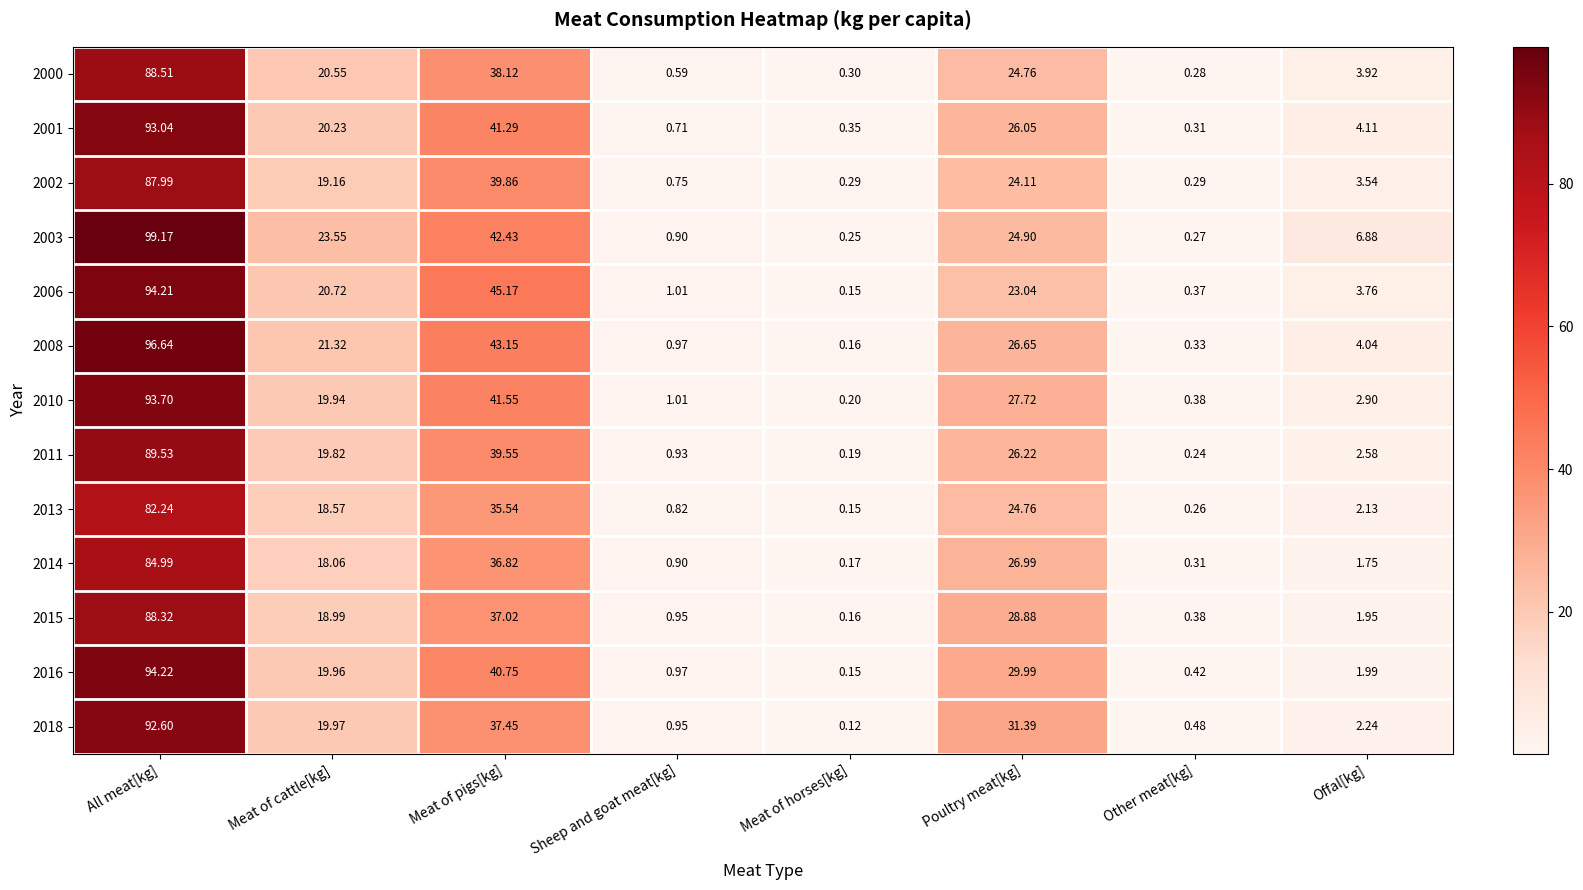

Rank the categories by 2011 value from highest to lowest.

All meat[kg], Meat of pigs[kg], Poultry meat[kg], Meat of cattle[kg], Offal[kg], Sheep and goat meat[kg], Other meat[kg], Meat of horses[kg]